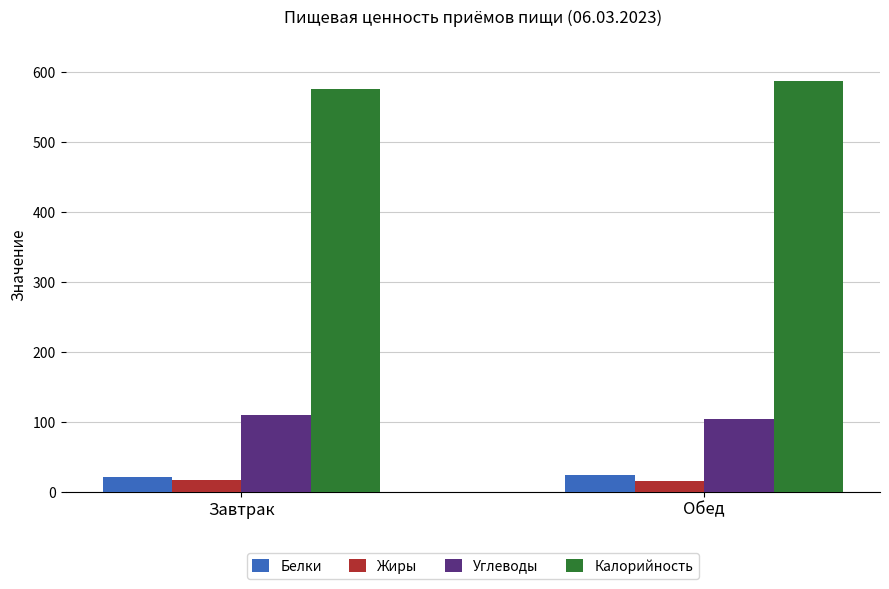

List the series in order of their peak value, highest first.

Калорийность, Углеводы, Белки, Жиры